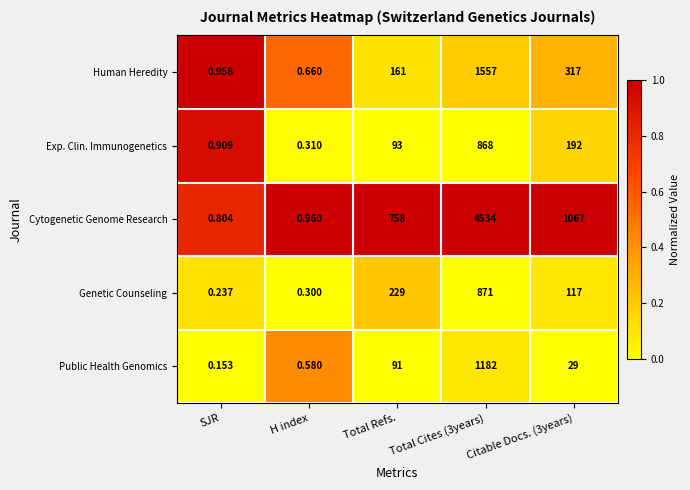

At which category is the sum across all series the highest?

Total Cites (3years)